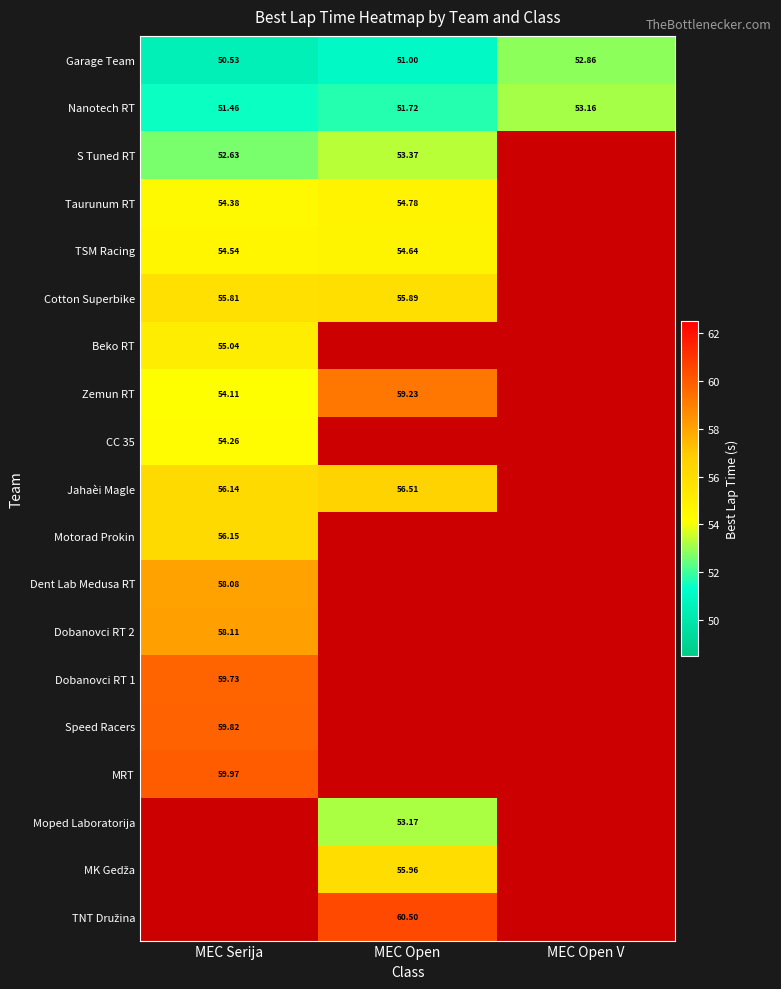

Between MEC Serija and MEC Open, which is larger?

MEC Open